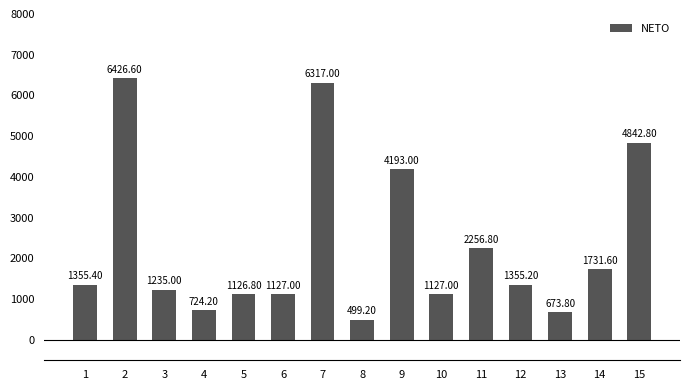

Where does the data first go above 1355?

1